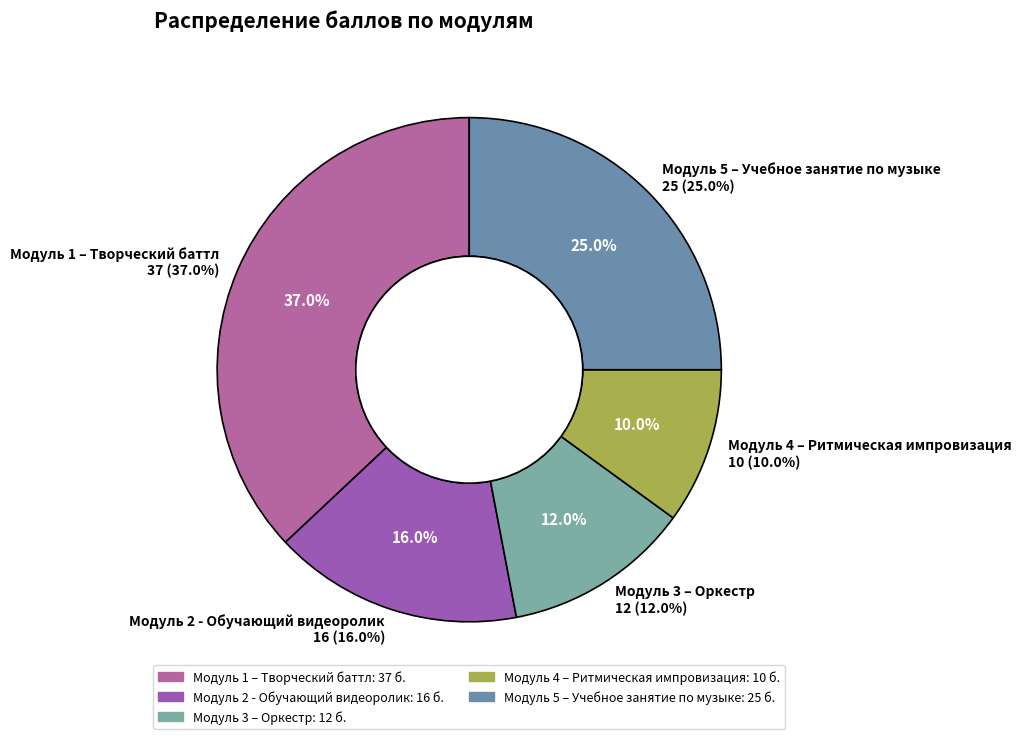

Approximately how many times larger is the value at Модуль 1 – Творческий баттл compared to Модуль 3 – Оркестр?

3.1